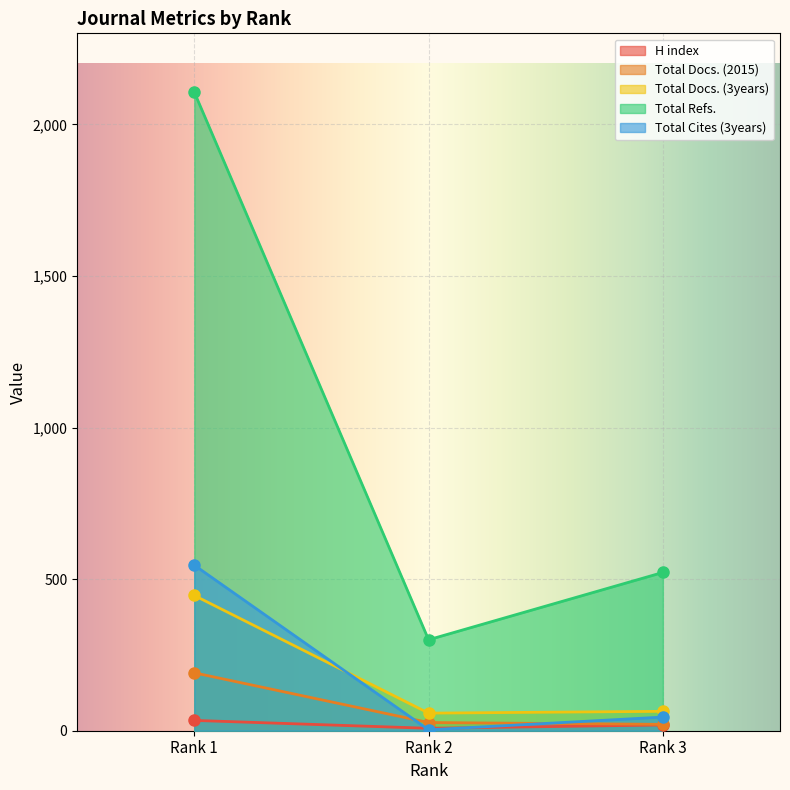

At which label is Total Docs. (3years) closest to 252?

Rank 3